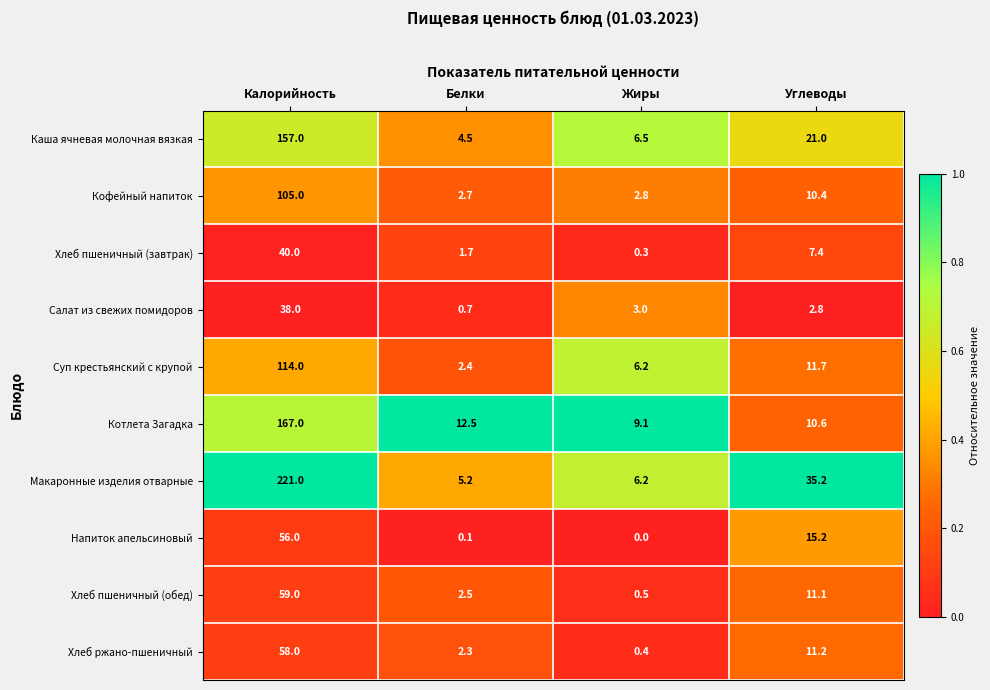

At Углеводы, list the series in order from smallest to largest.

Салат из свежих помидоров, Хлеб пшеничный (завтрак), Кофейный напиток, Котлета Загадка, Хлеб пшеничный (обед), Хлеб ржано-пшеничный, Суп крестьянский с крупой, Напиток апельсиновый, Каша ячневая молочная вязкая, Макаронные изделия отварные